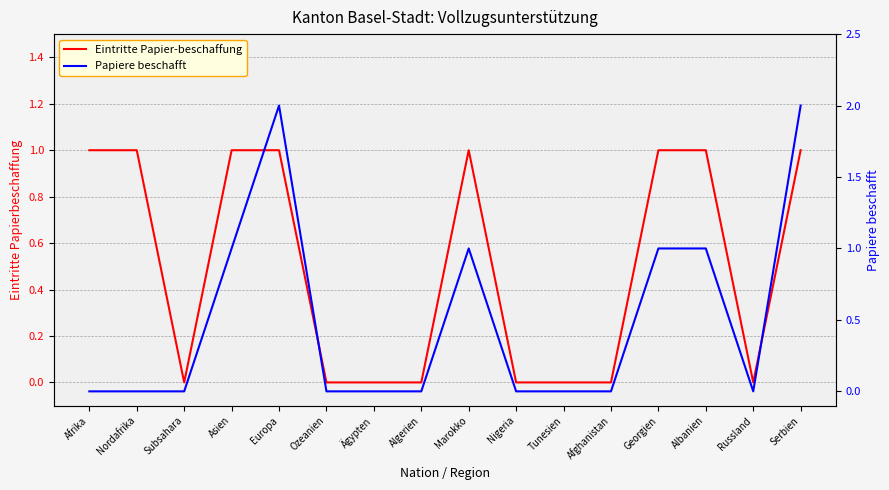

How many data points does each series have?

16